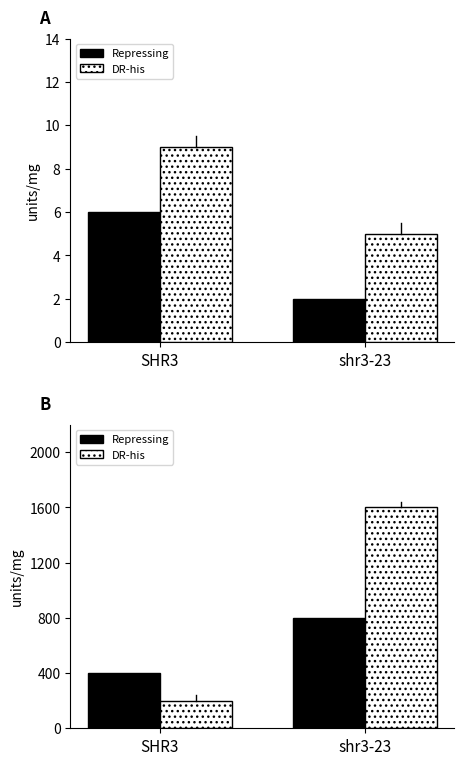

Count the Repressing values in the range 400 to 800.

2